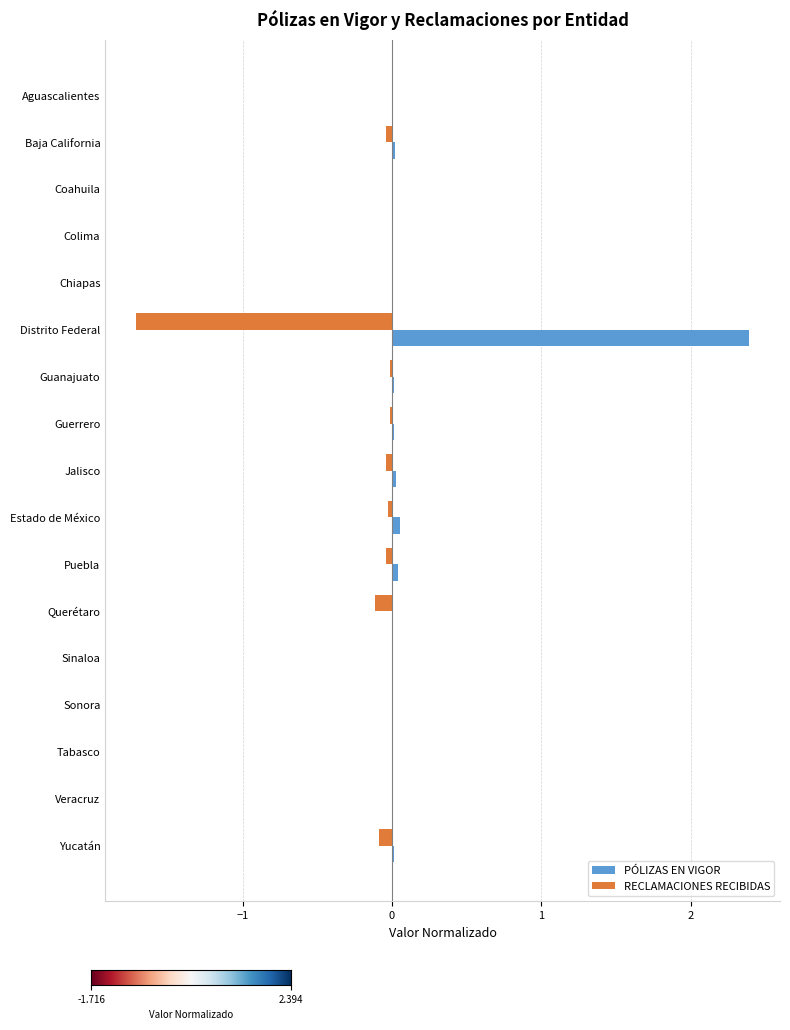

Is it true that PÓLIZAS EN VIGOR equals 0.0 at Aguascalientes?

True